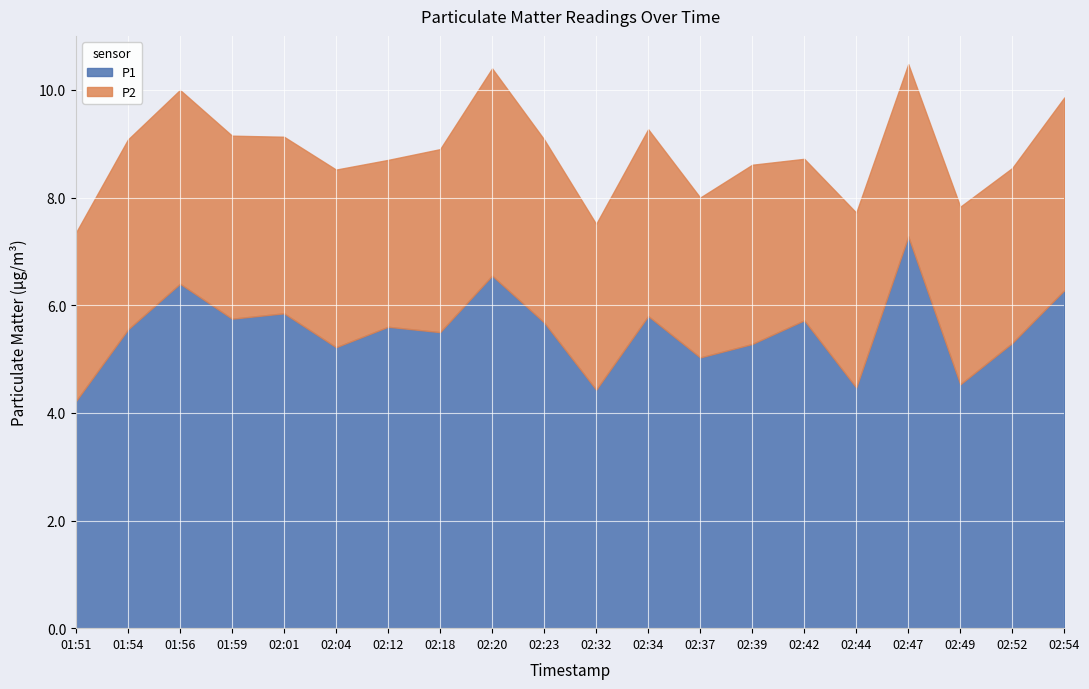

How many values are below 5?

4